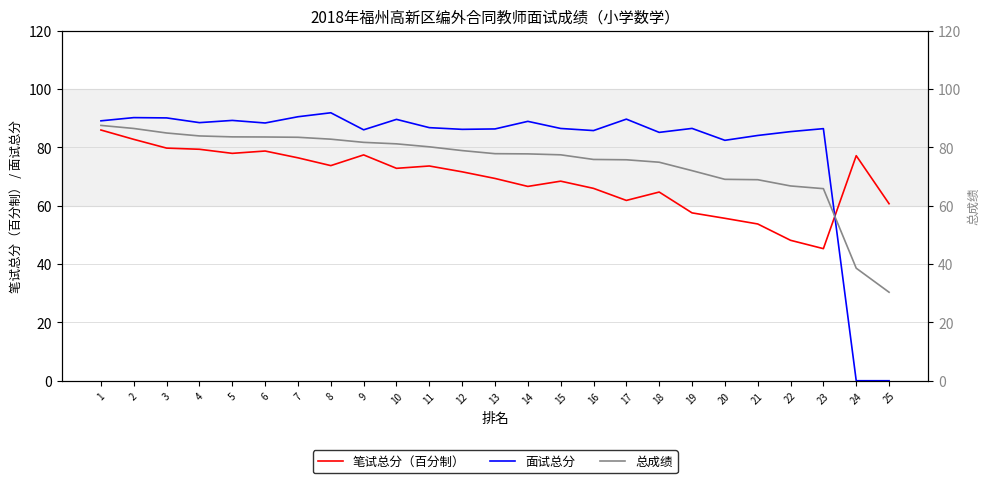

How many times do 笔试总分（百分制） and 总成绩 cross each other?

1